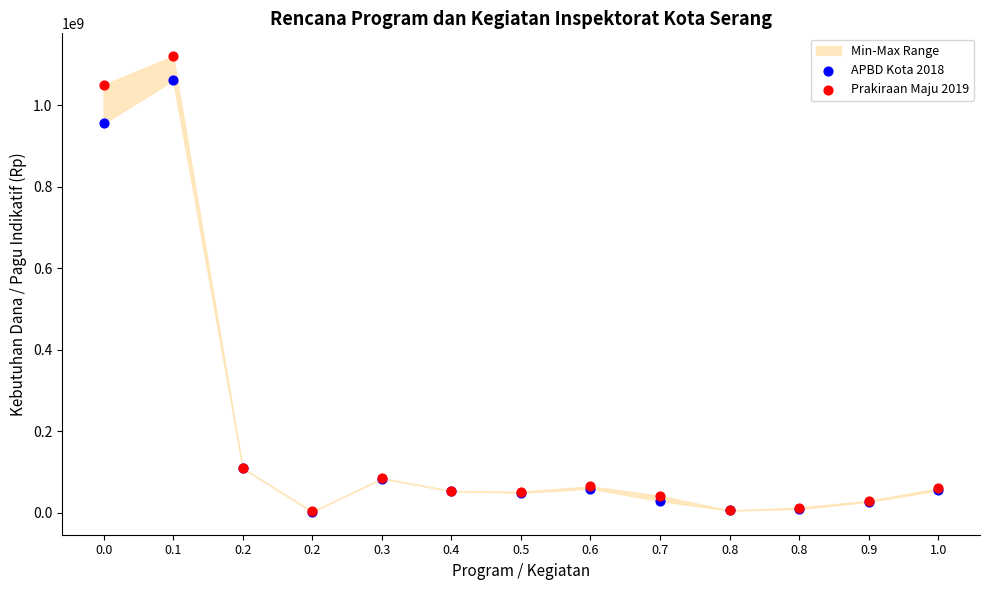

Which series has the widest spread of Y values?

Prakiraan Maju 2019